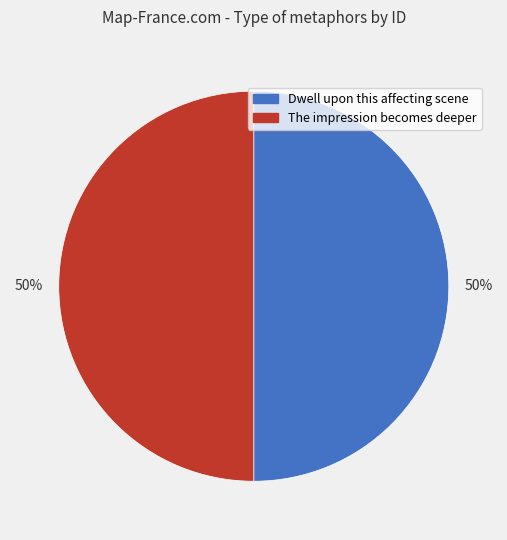

To the nearest percent, what is the average slice percentage?

50%